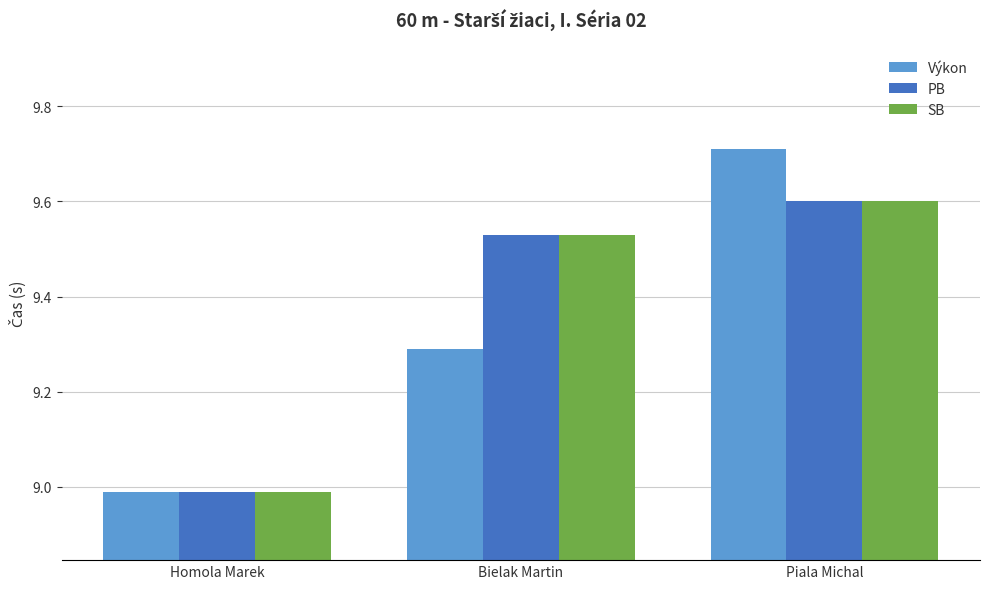

Which series has the widest spread of values?

Výkon